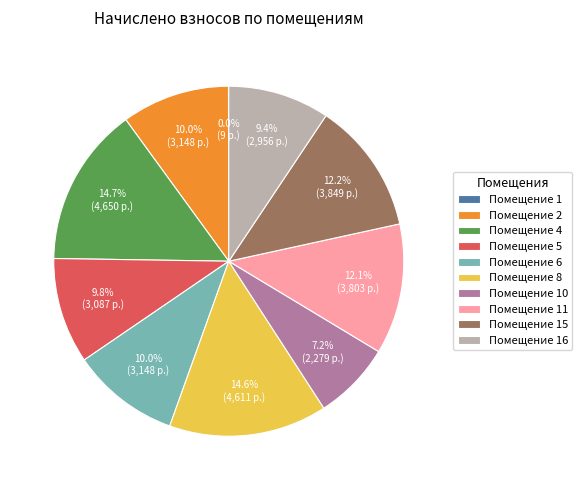

Is the sum of Помещение 6 and Помещение 4 greater than half?

No